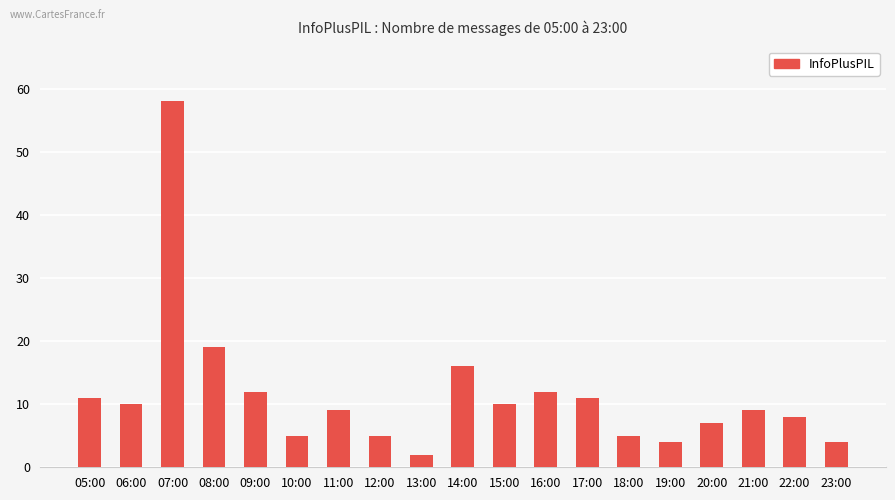

Does the chart contain any negative values?

No